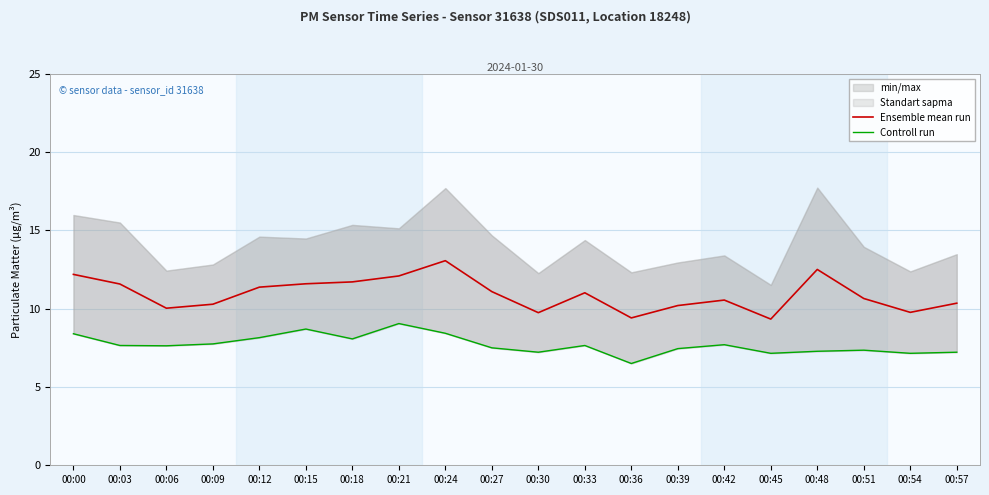

How many values in the Controll run series exceed 7?

19